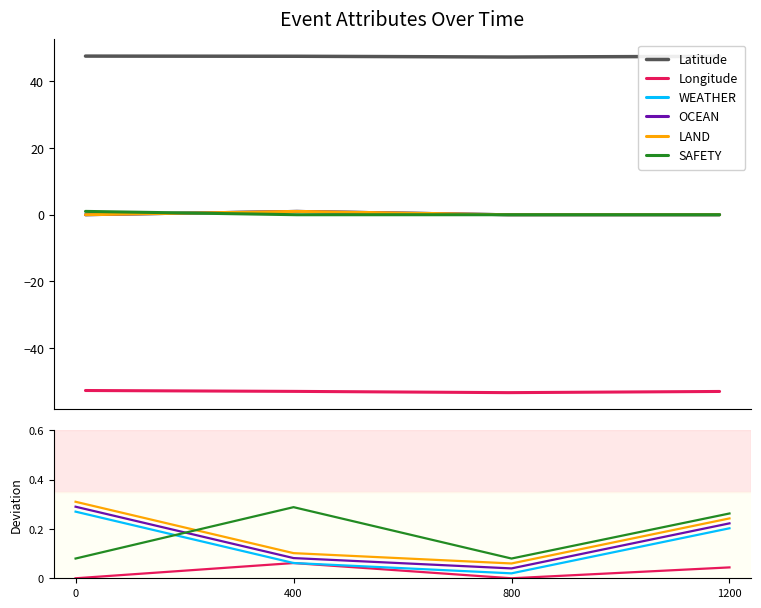

What is the difference between the maximum and minimum values in the Latitude series?

0.3